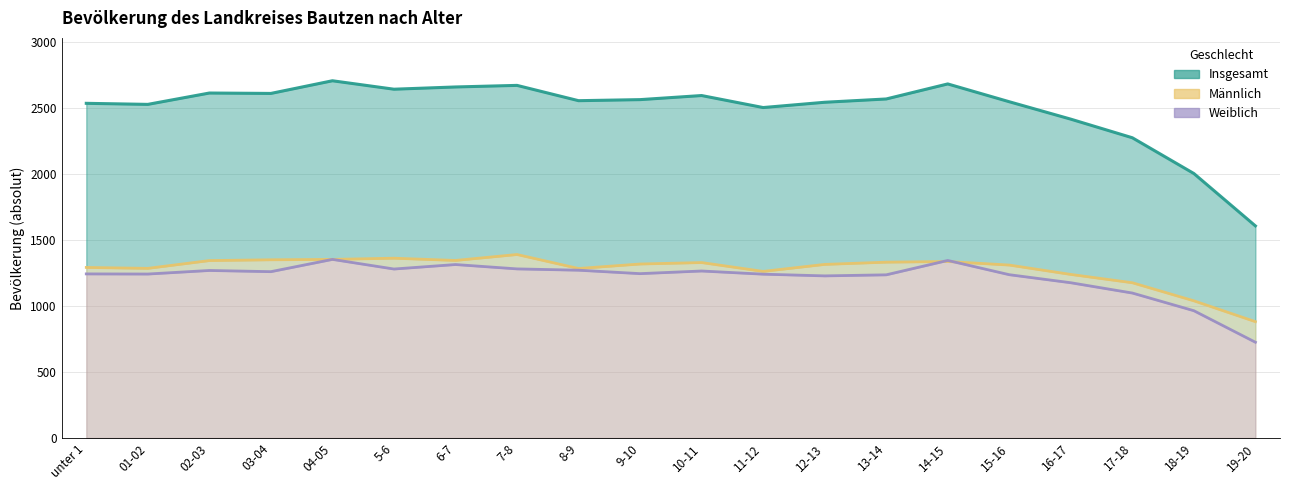

Reading left to right, what are all the values shown in this chart?

Insgesamt: 2537	2529	2615	2612	2708	2644	2661	2673	2557	2565	2596	2505	2545	2570	2684	2549	2417	2276	2005	1608
Männlich: 1293	1286	1345	1351	1354	1363	1346	1391	1285	1319	1330	1263	1316	1333	1338	1311	1240	1177	1040	882
Weiblich: 1244	1243	1270	1261	1354	1281	1315	1282	1272	1246	1266	1242	1229	1237	1346	1238	1177	1099	965	726